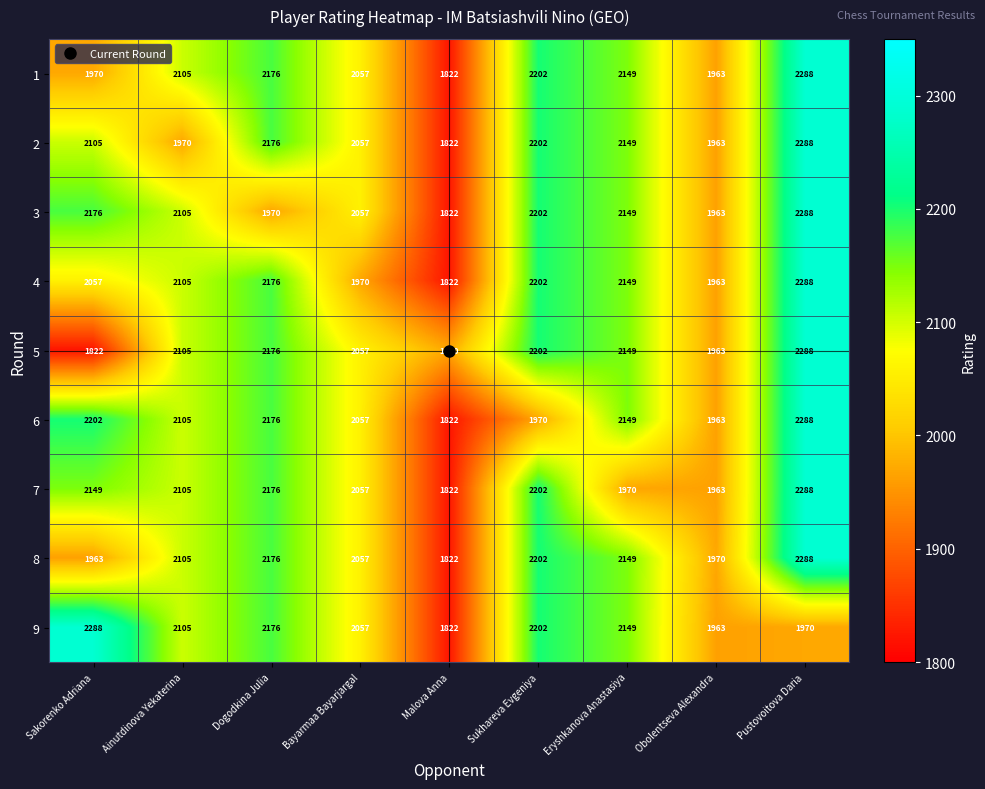

What is the highest value of the 7 series?

2288